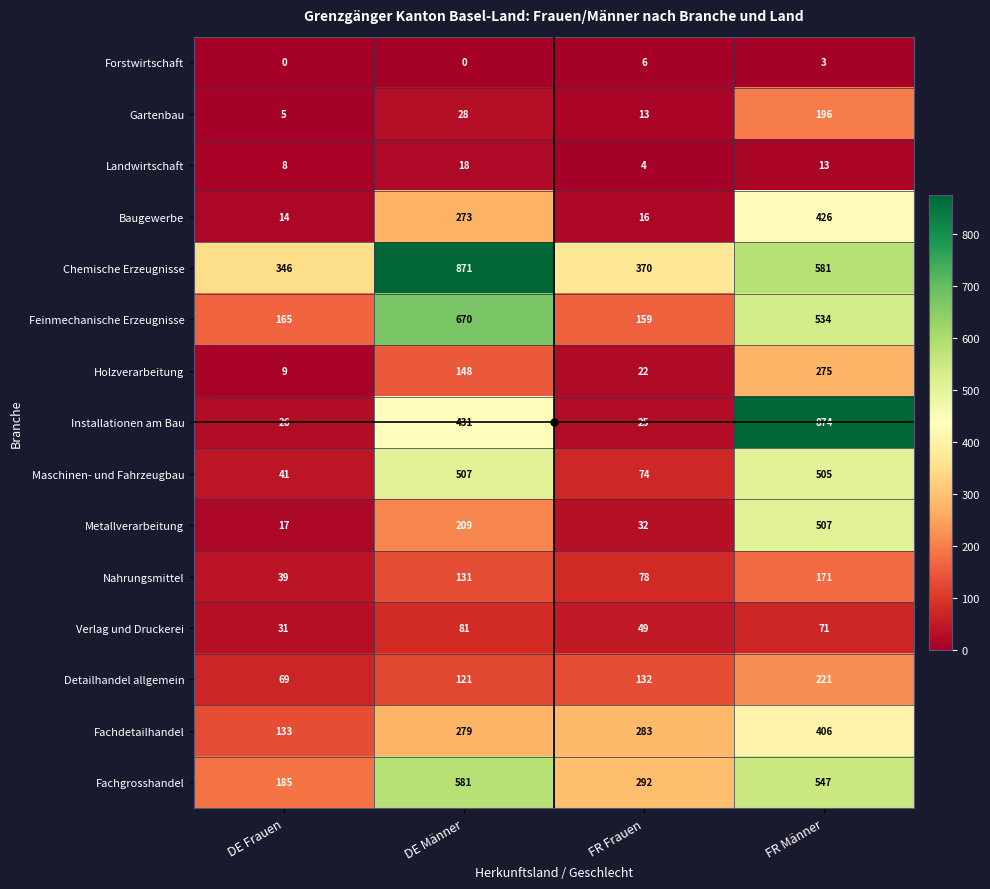

True or false: Maschinen- und Fahrzeugbau has a value of 41 at DE Frauen.

True